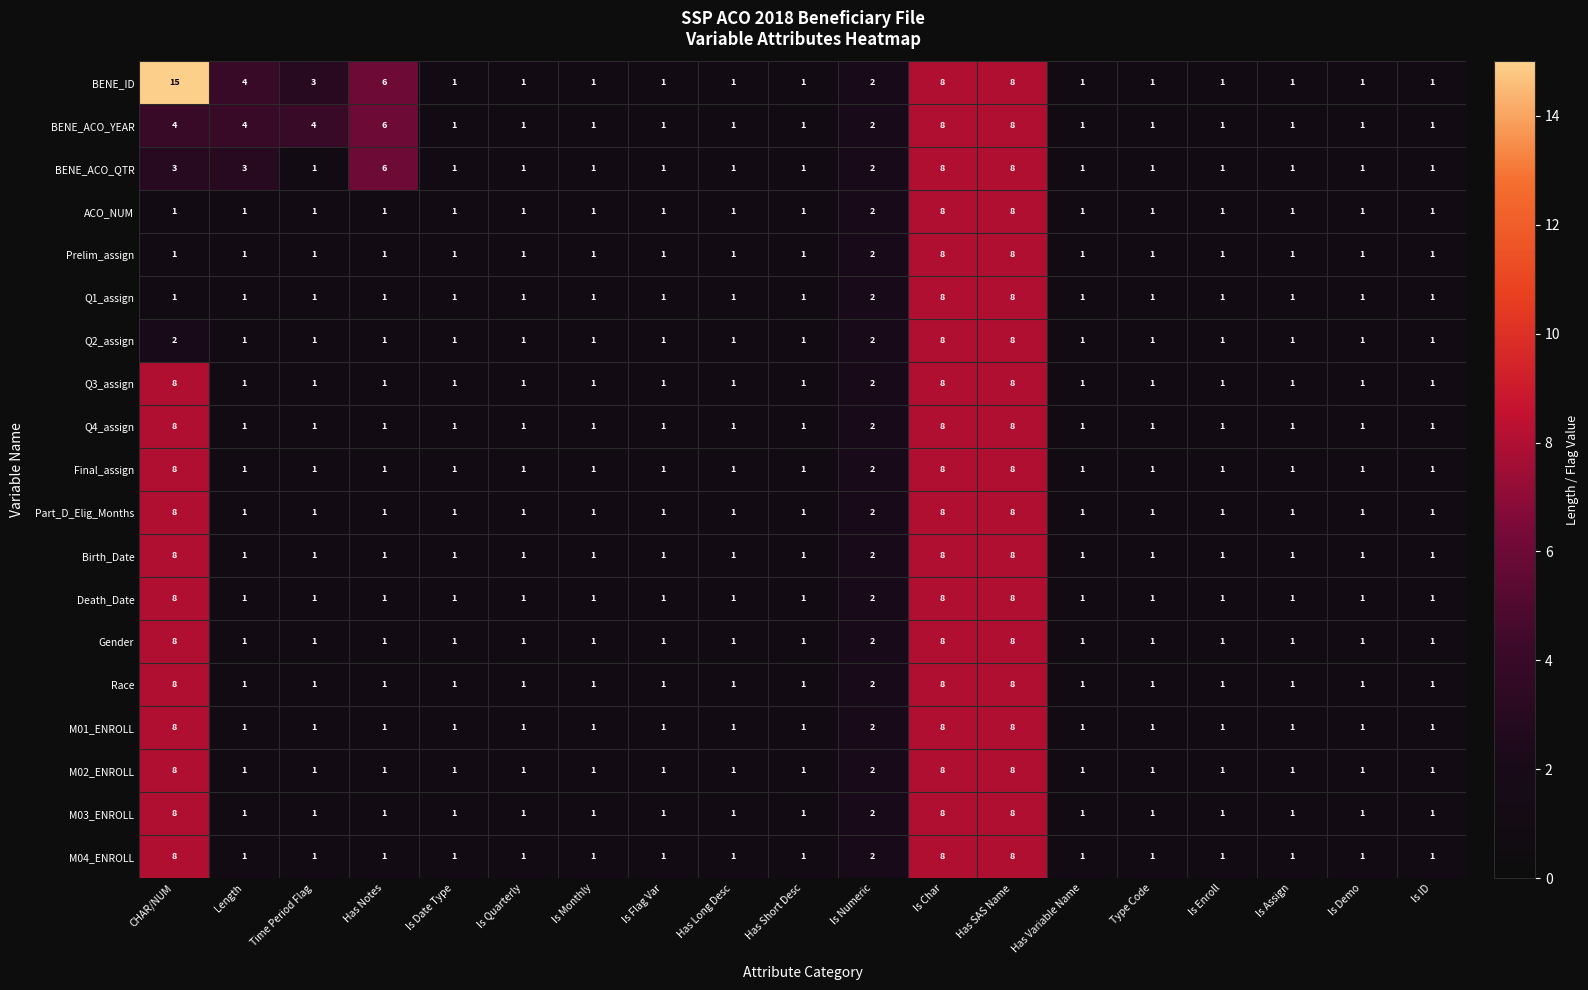

The Gender series shows 1 at Time Period Flag. True or false?

True